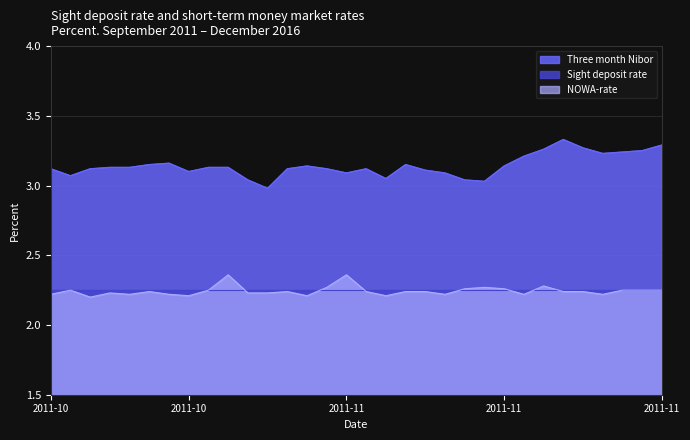

True or false: NOWA-rate and Three month Nibor intersect in this chart.

False